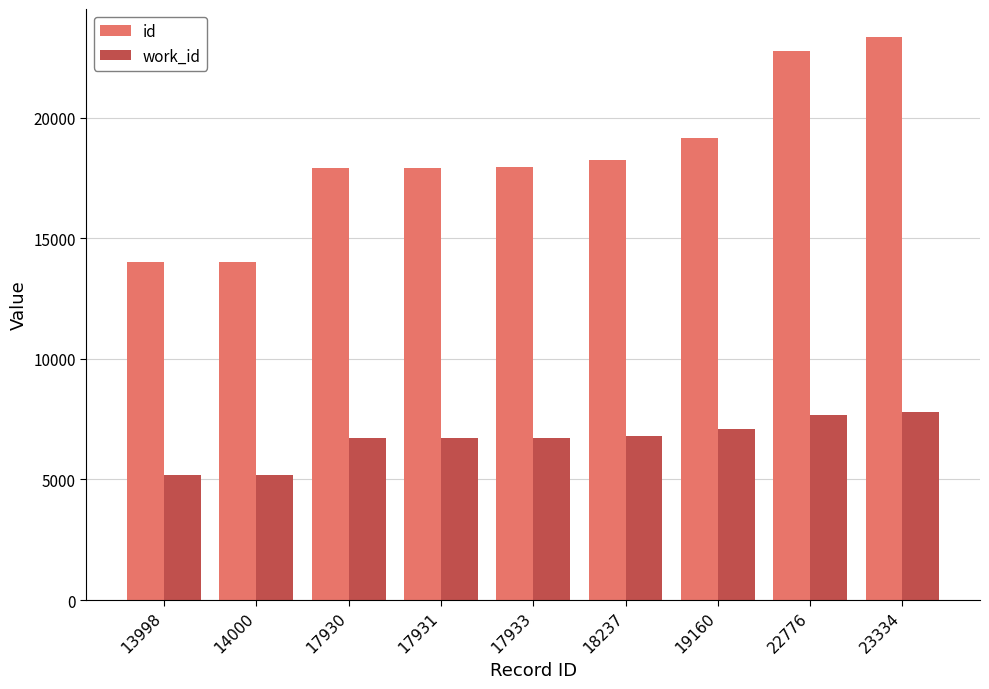

Which series has the widest spread of values?

id